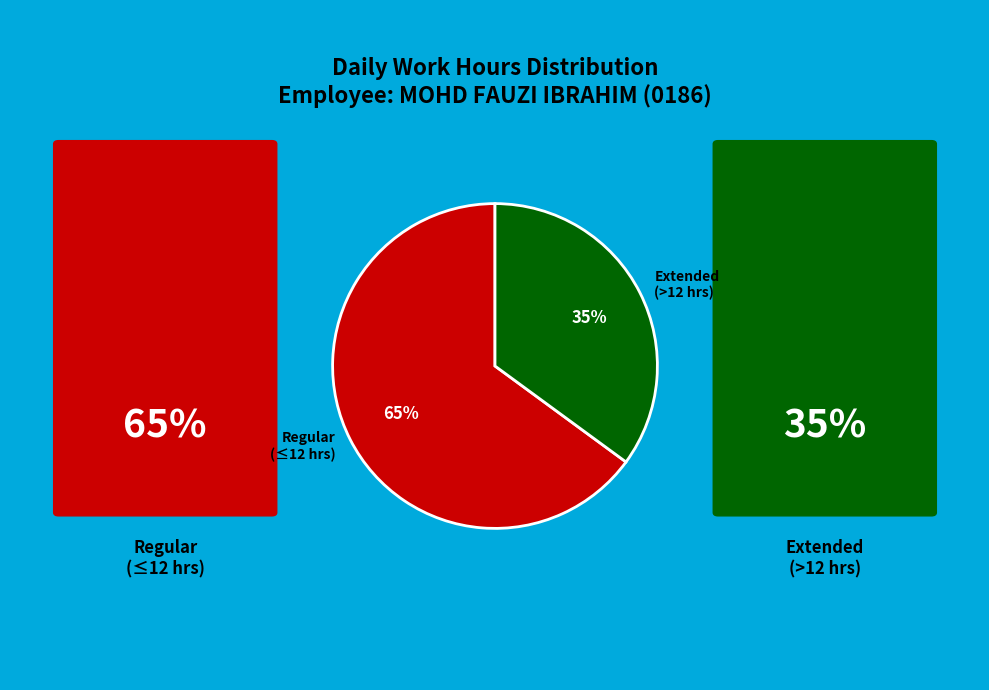

To the nearest percent, what percentage of the pie is Regular (≤12 hrs)?

65%